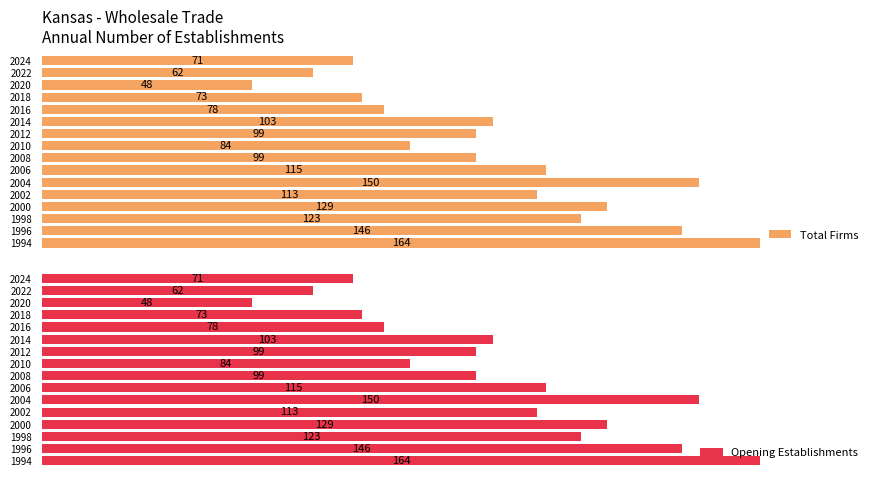

How many data points does each series have?

16